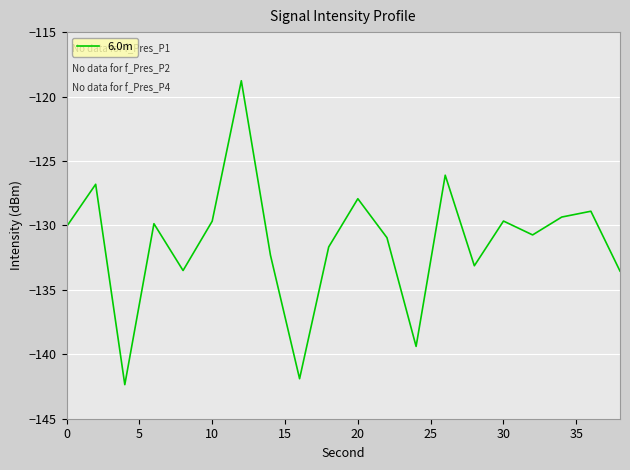

What is the greatest value displayed?

-118.8